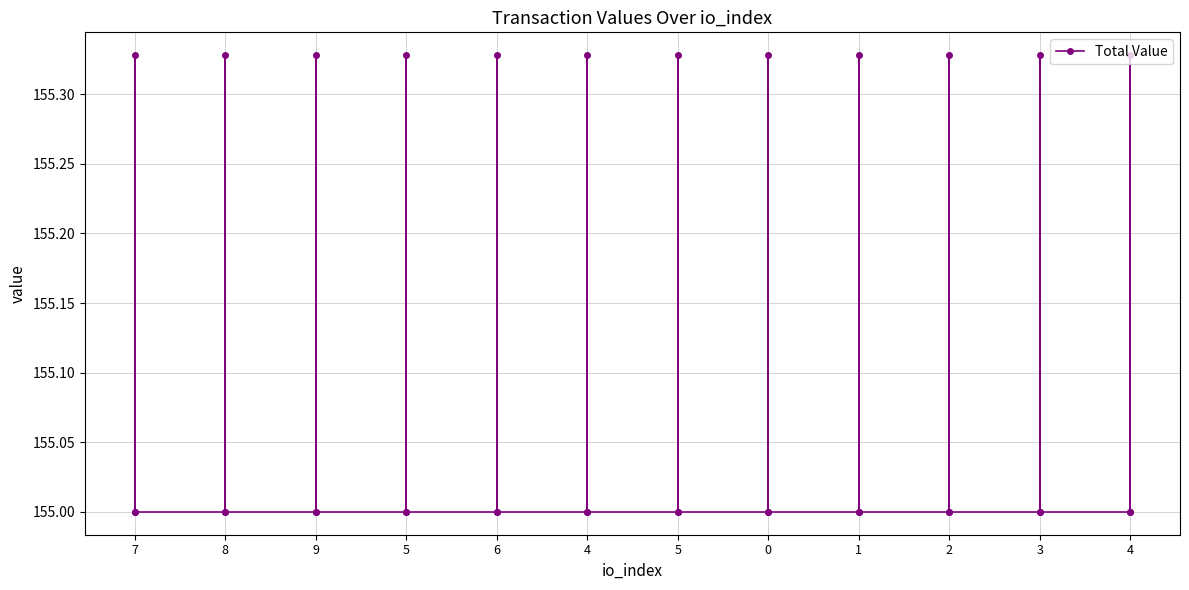

Where is the data nearest to the value 155?

7